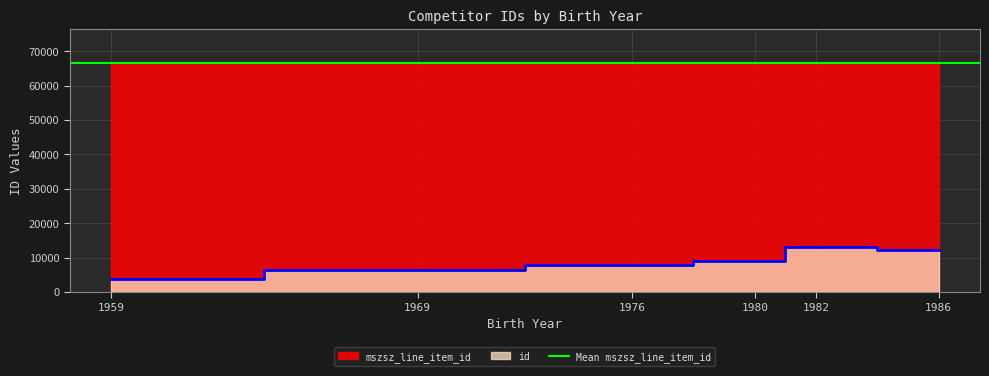

The value of id at 1976 is 12898. True or false?

False